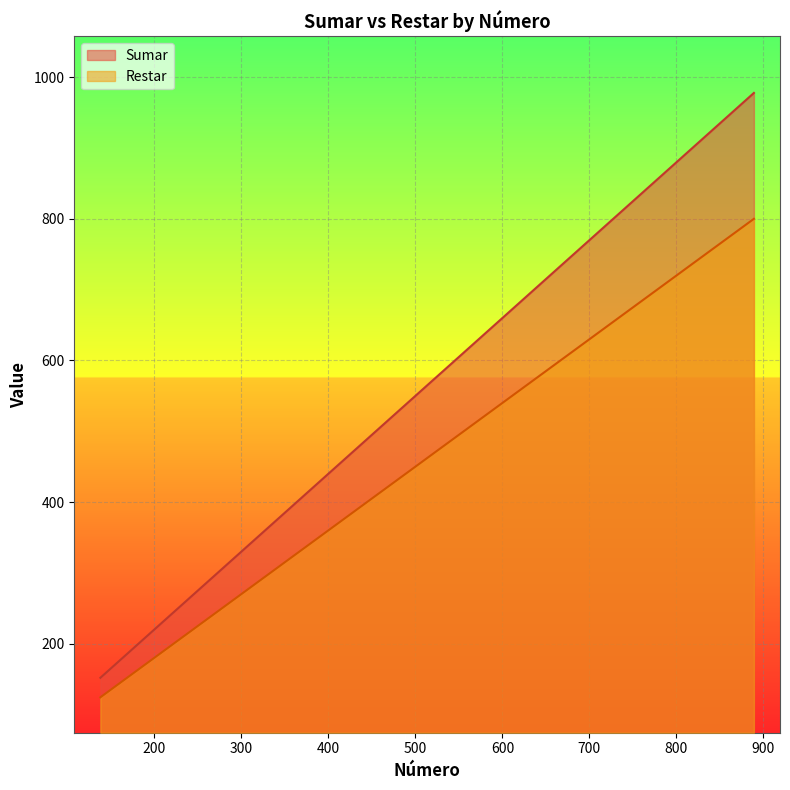

True or false: Restar and Sumar cross at least once.

False